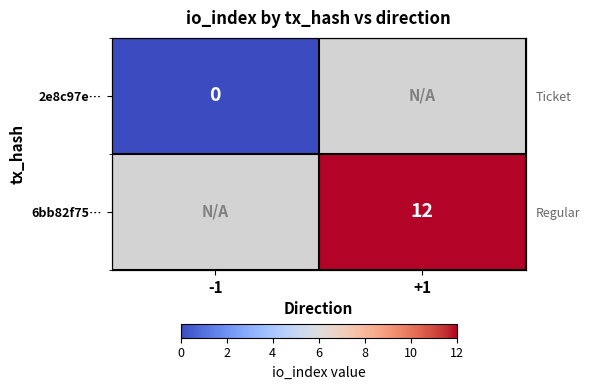

True or false: 2e8c97e… has a value of 0.0 at -1.

True